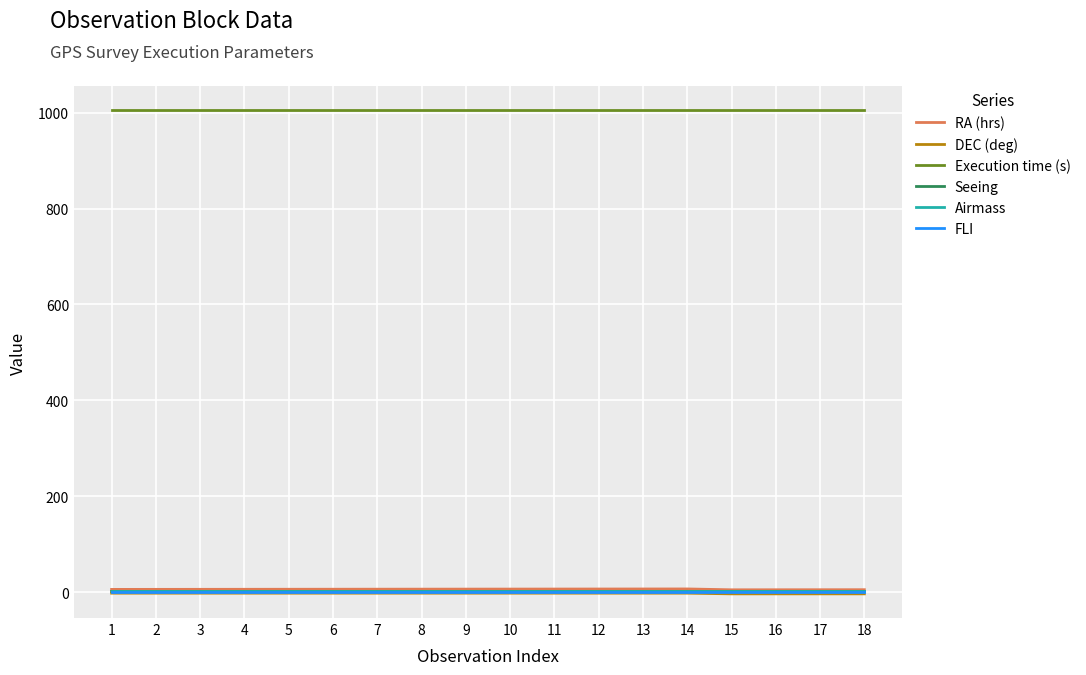

What is the minimum value for Execution time (s)?

1005.0